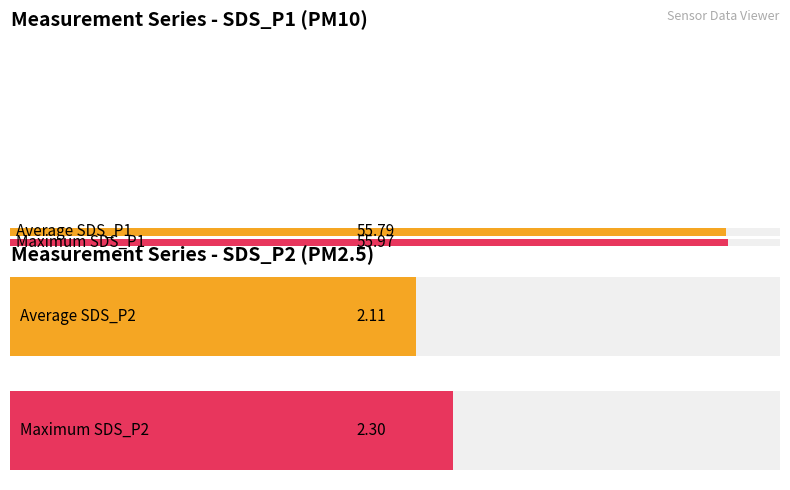

Are the bars grouped side by side (vs. stacked)?

Yes